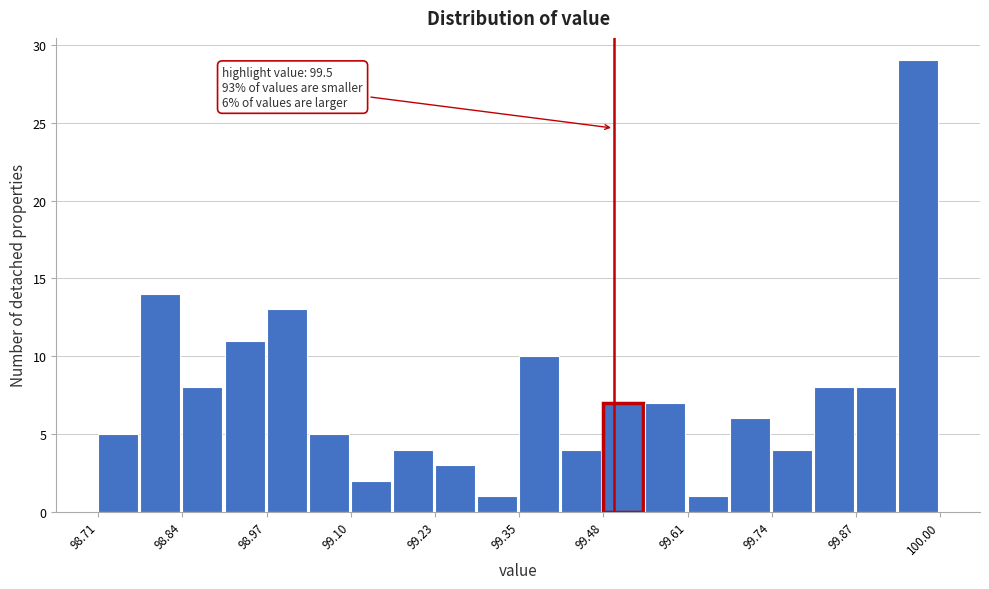

Read against the x-axis, roughly where is the centre of the tallest bar?

99.96